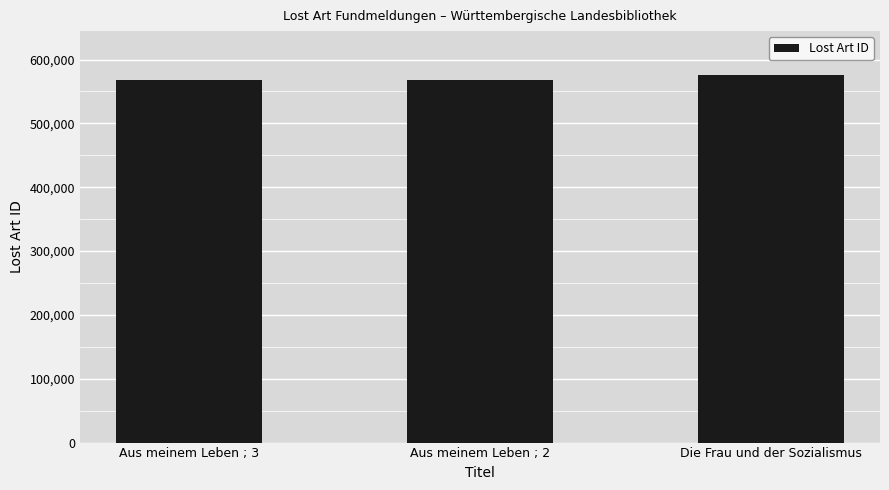

The value at Aus meinem Leben ; 2 is 567422. True or false?

True